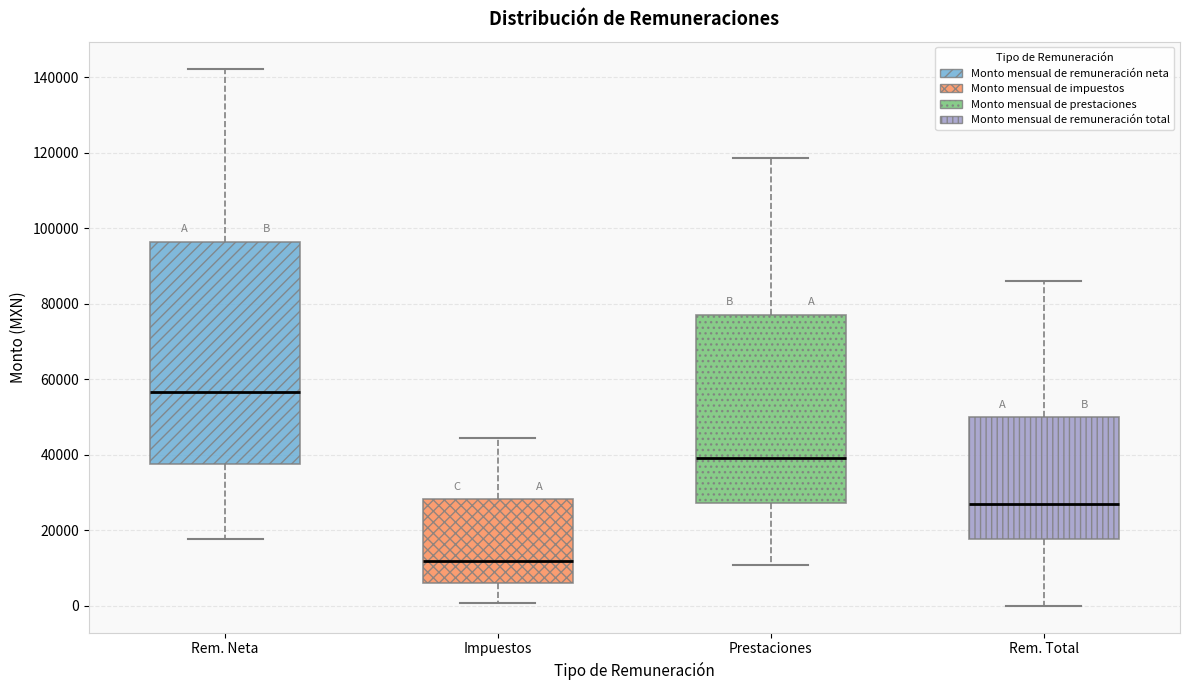

Comparing the boxes themselves (not the whiskers), which one is the tallest?

Rem. Neta